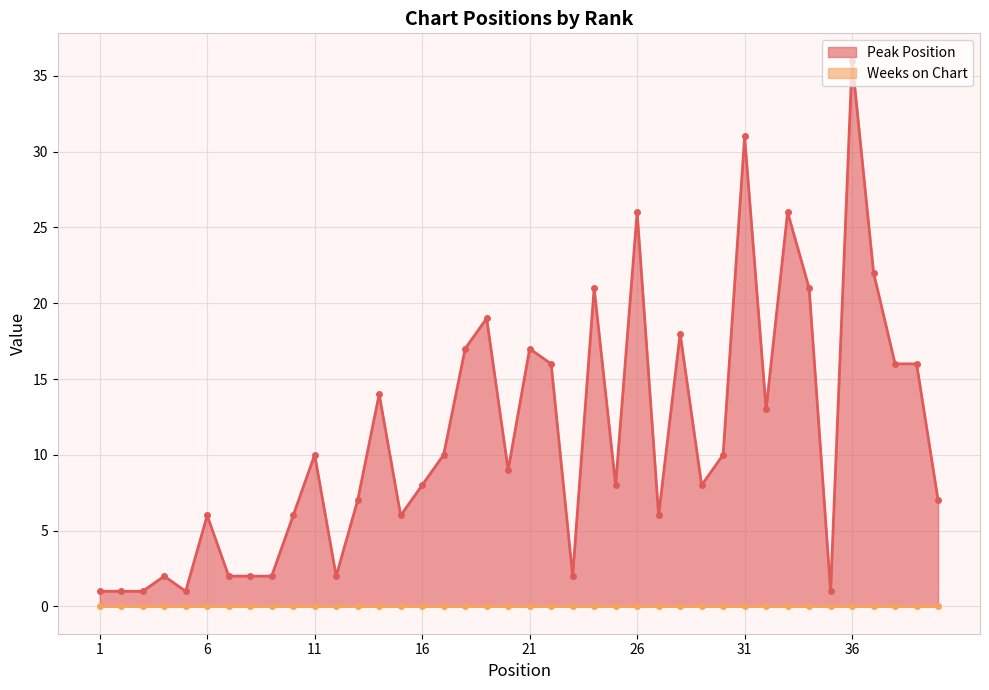

Reading right to left, what are all the values shown in this chart?

40=7	39=16	38=16	37=22	36=36	35=1	34=21	33=26	32=13	31=31	30=10	29=8	28=18	27=6	26=26	25=8	24=21	23=2	22=16	21=17	20=9	19=19	18=17	17=10	16=8	15=6	14=14	13=7	12=2	11=10	10=6	9=2	8=2	7=2	6=6	5=1	4=2	3=1	2=1	1=1